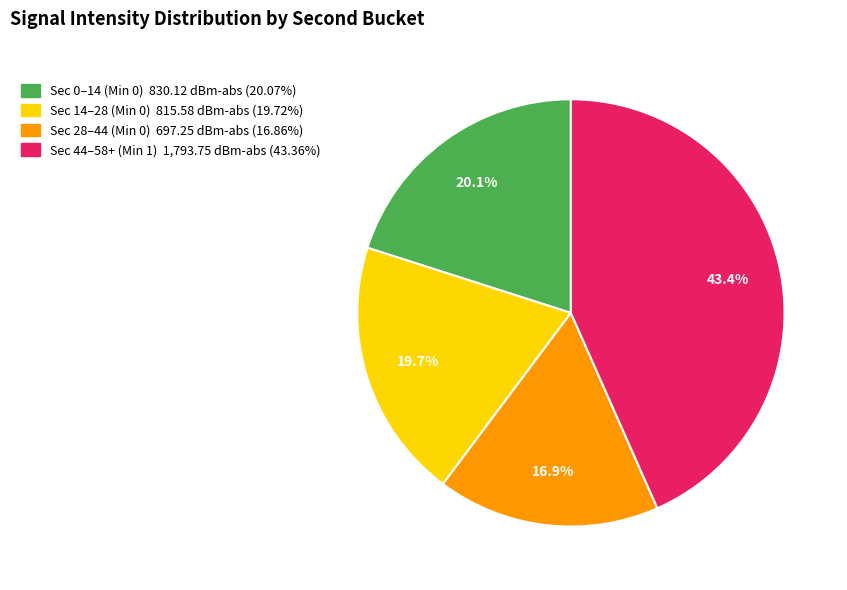

Is there any slice that represents more than half of the pie?

No